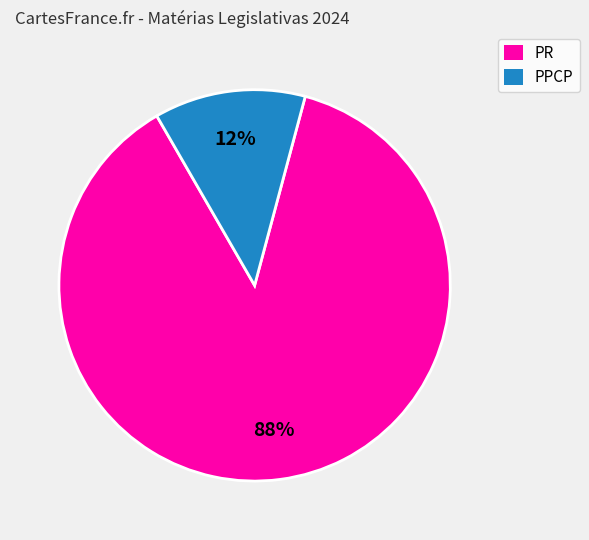

Which category has the biggest portion of the pie?

PR